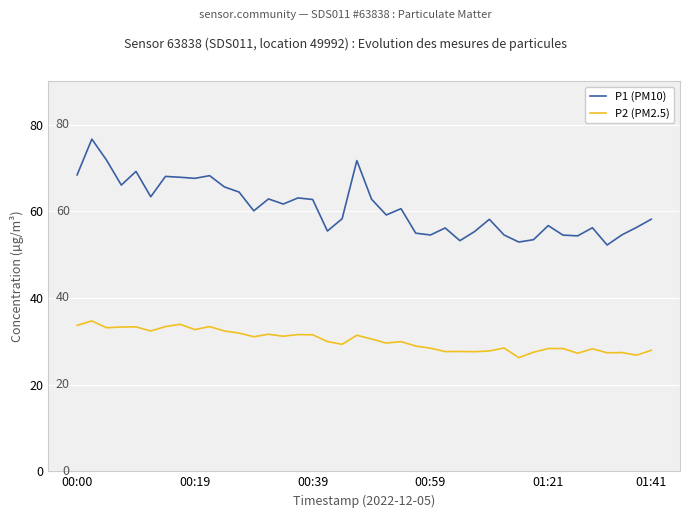

What is the minimum value shown in the chart?

26.2